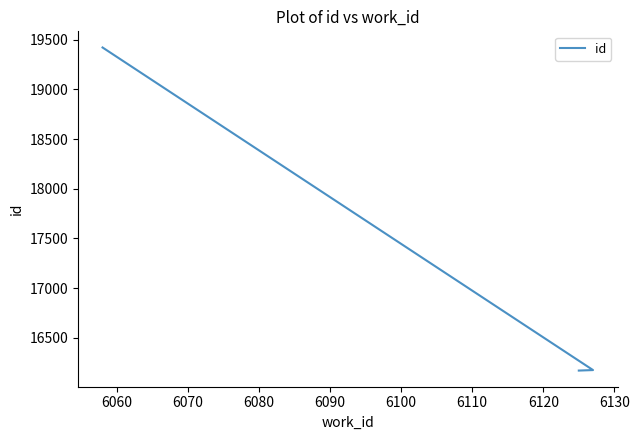

The chart shows a value of 27030 at 6060. True or false?

False